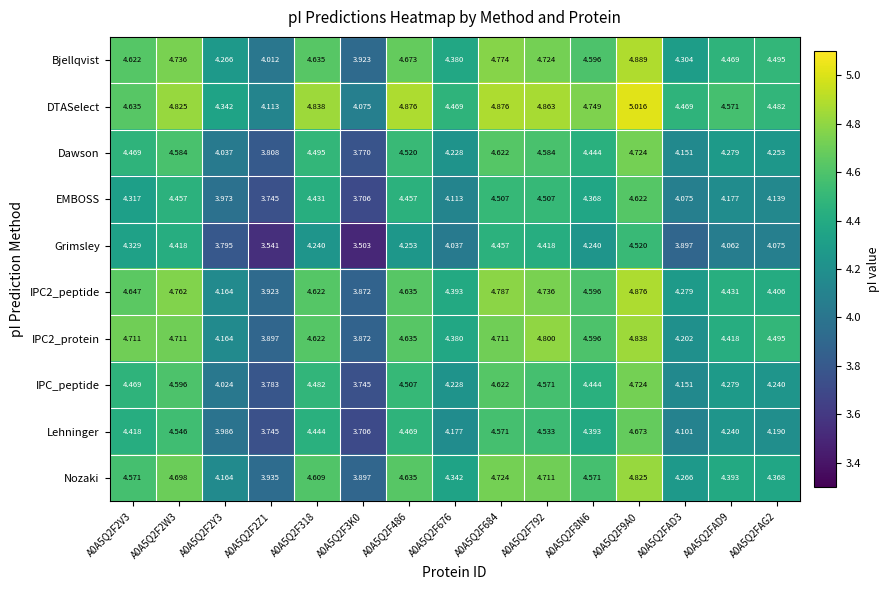

Which series has the largest total across all categories?

DTASelect